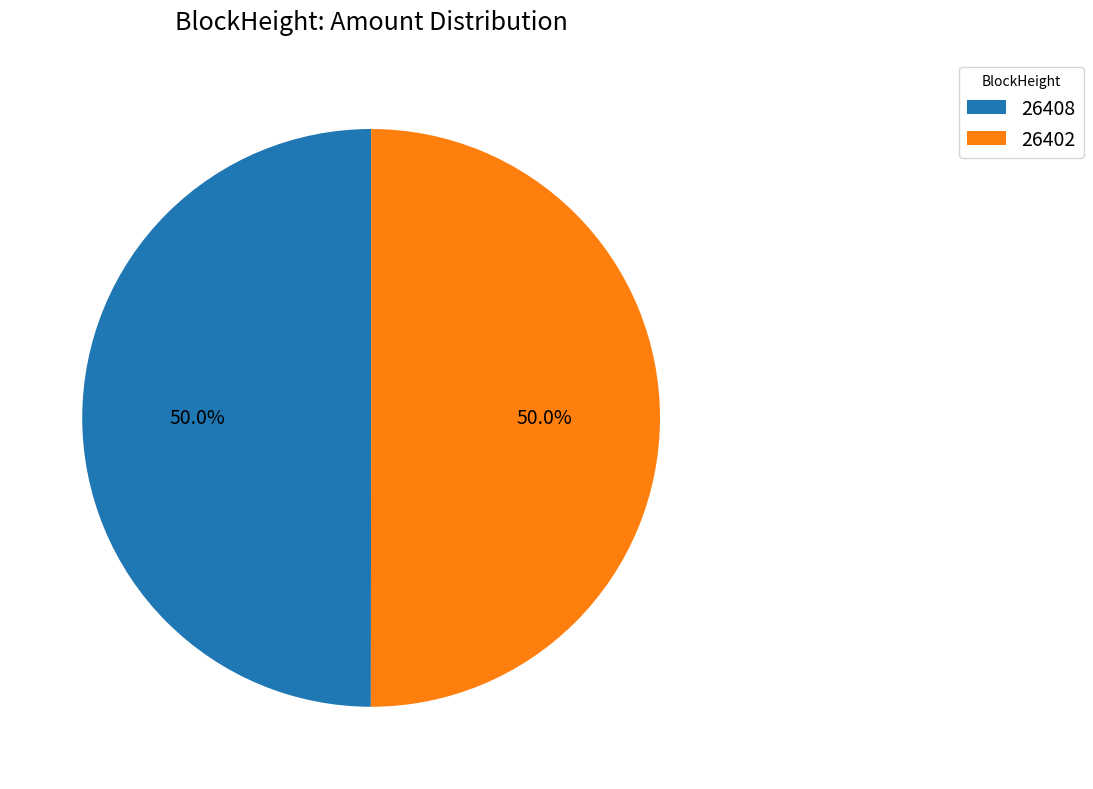

Do 26402 and 26408 together represent more than half of the pie?

Yes